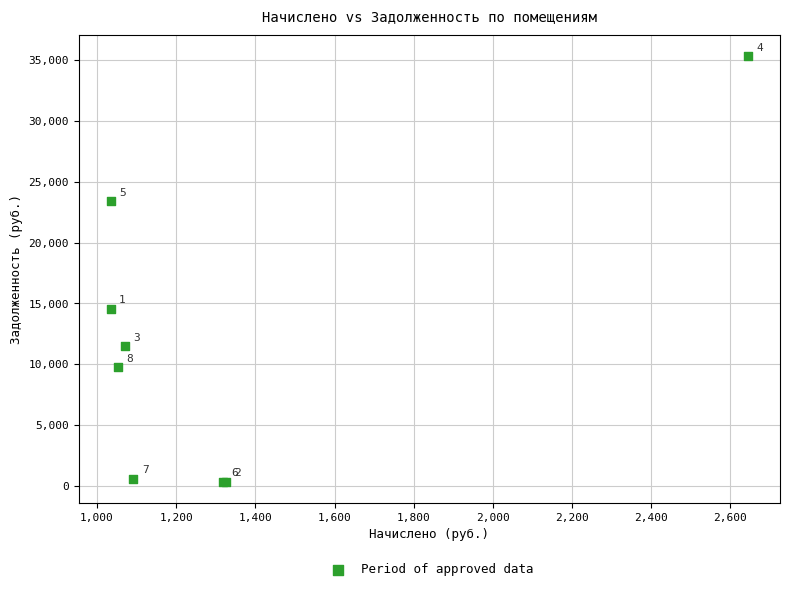

What Y value in the scatter plot is closest to 17846?

14557.9